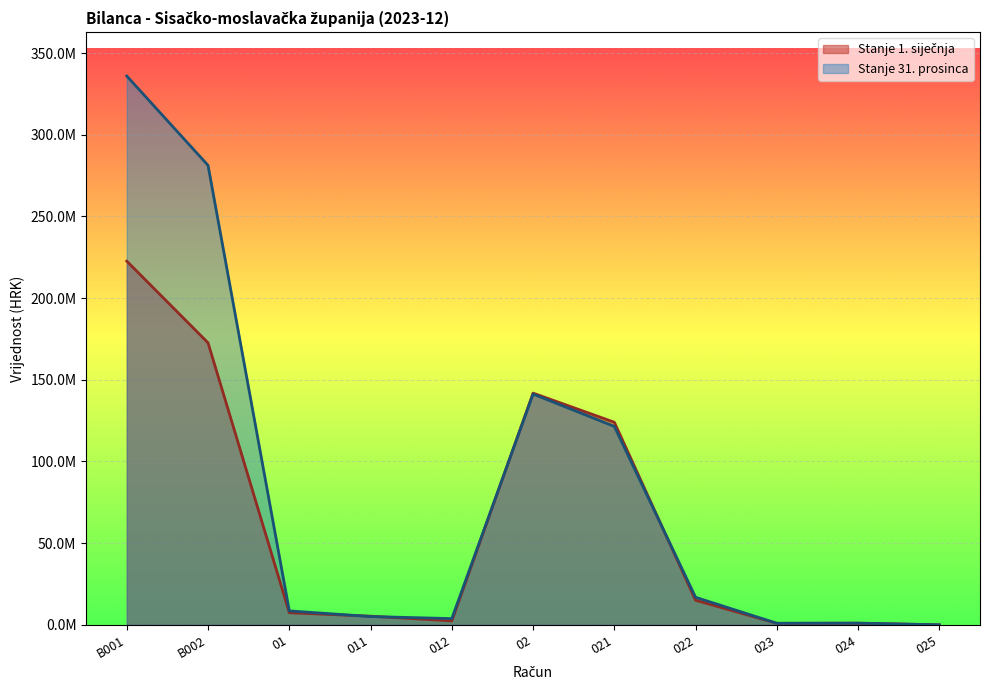

Rank the series by their average value, from lowest to highest.

Stanje 1. siječnja, Stanje 31. prosinca